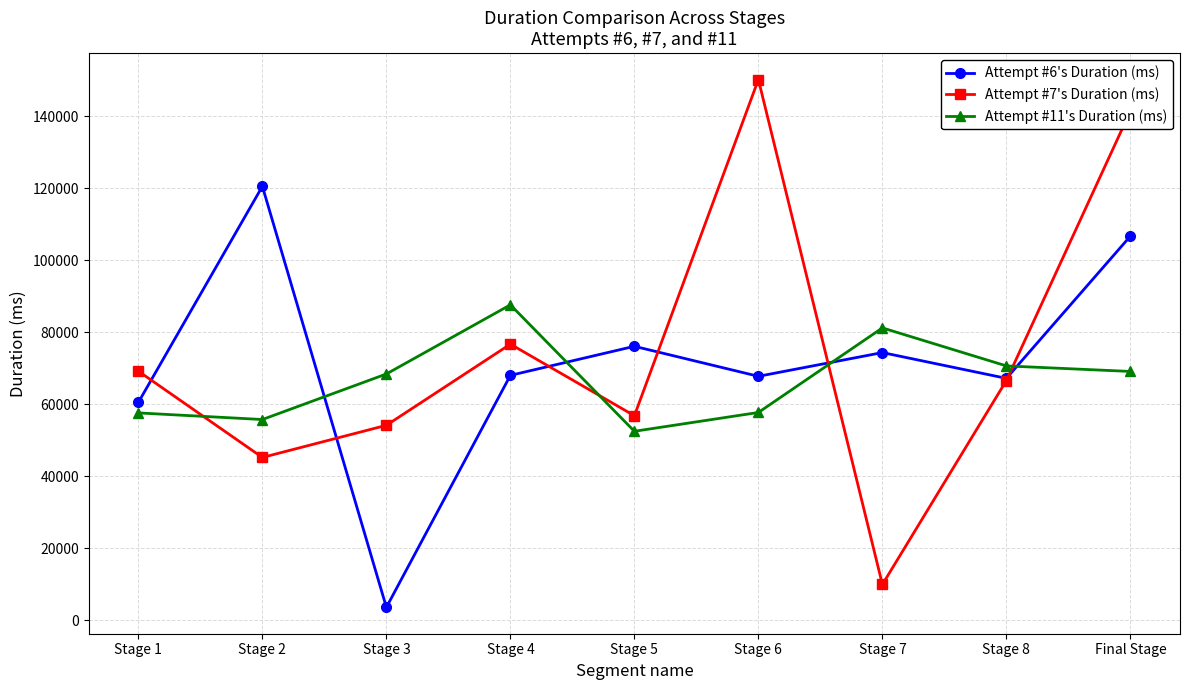

List the series in order of their peak value, highest first.

Attempt #7's Duration (ms), Attempt #6's Duration (ms), Attempt #11's Duration (ms)